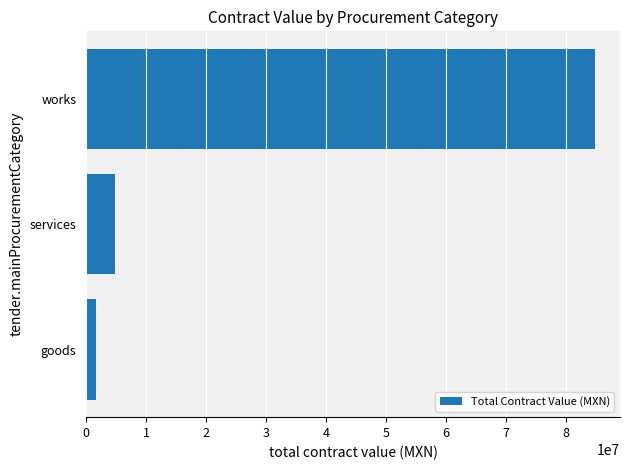

At which label is the value closest to 43224253?

services